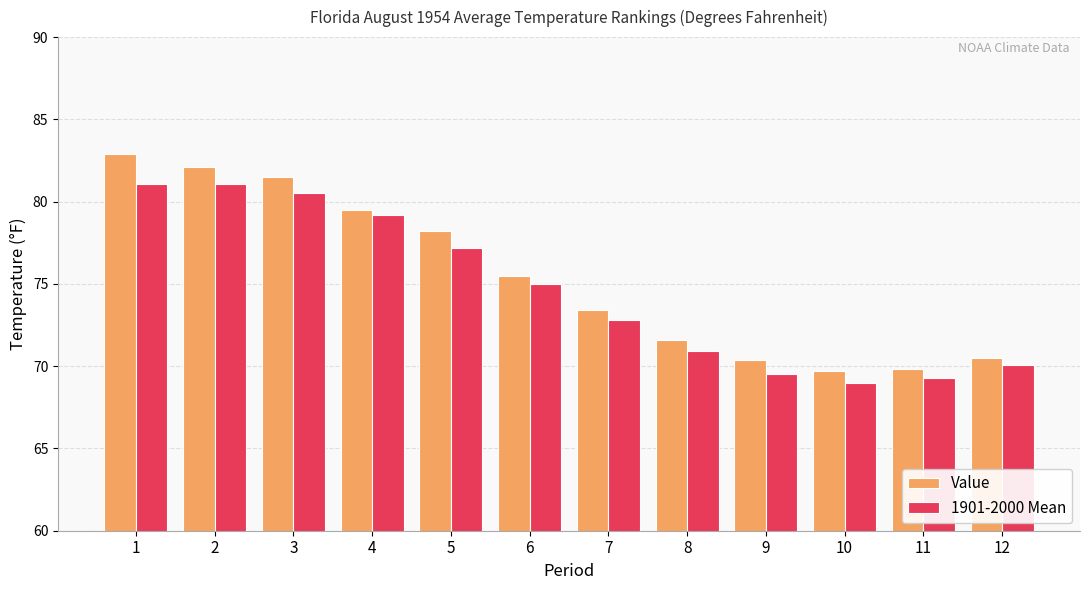

Which series has the largest range (max minus min)?

Value